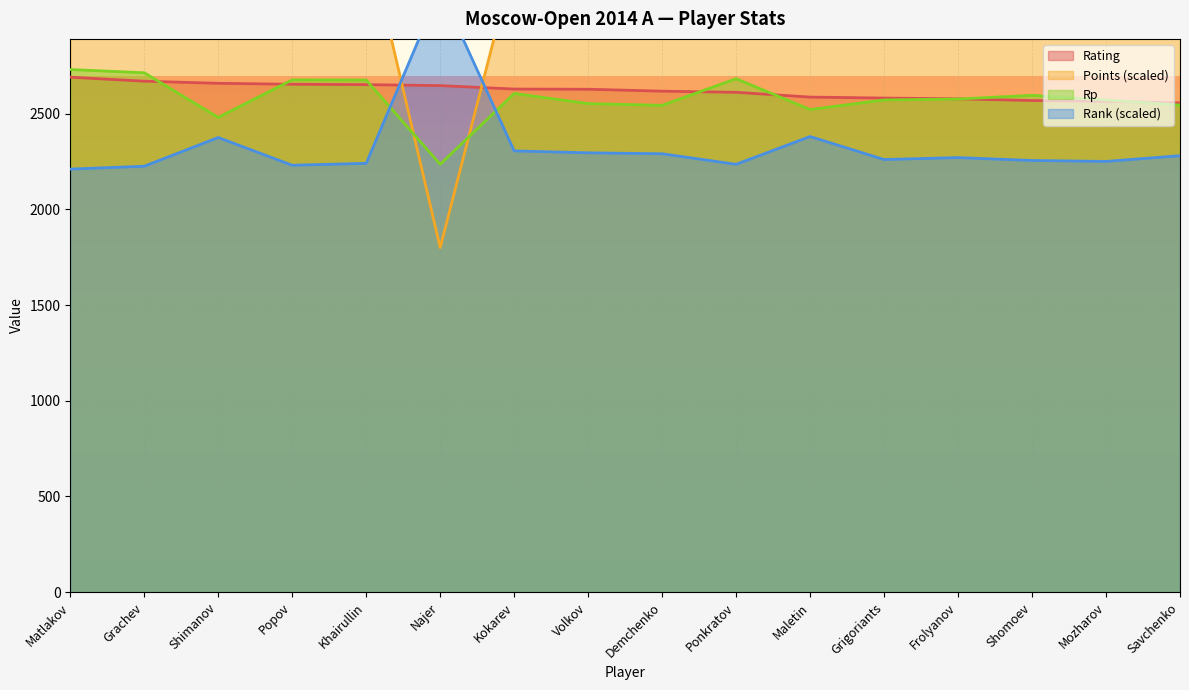

How many times do Rank and Rating cross each other?

2